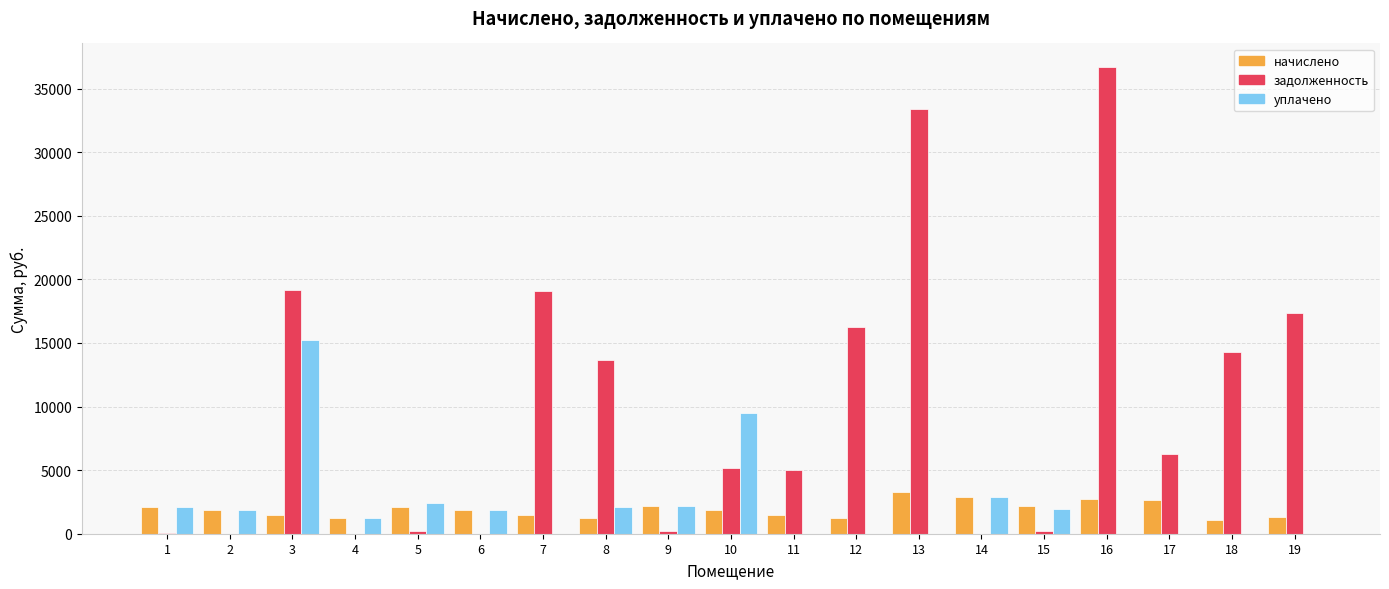

Is the value of уплачено at 3 greater than the value of задолженность at 19?

No